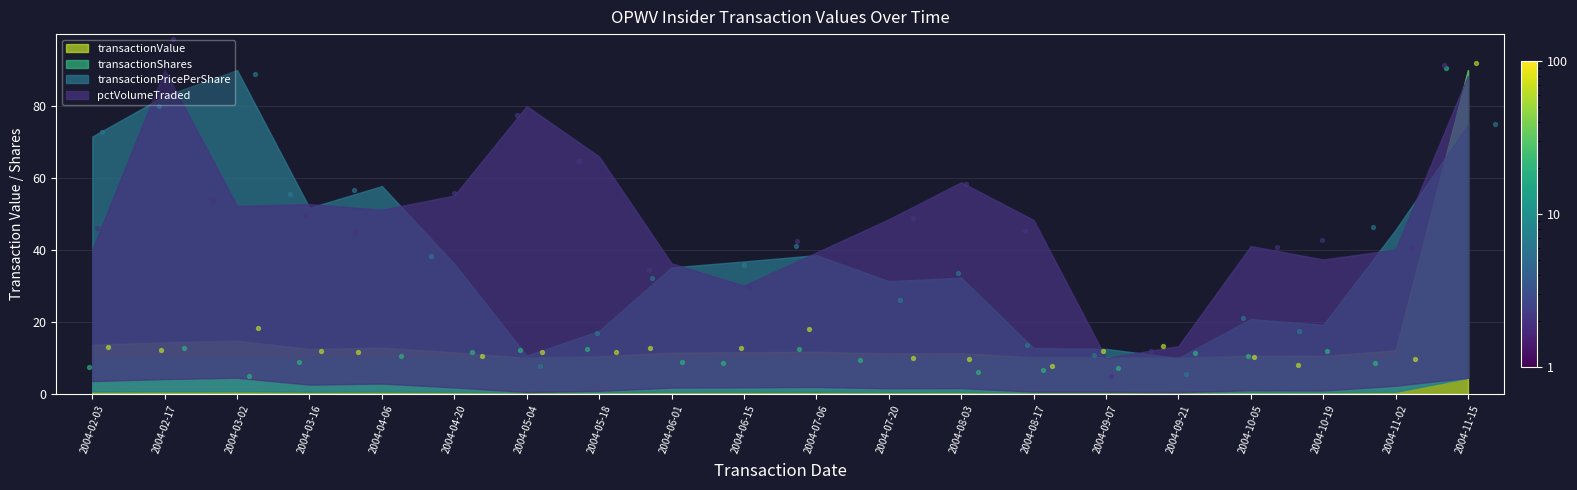

Which series reaches the maximum Y coordinate?

pctVolumeTraded